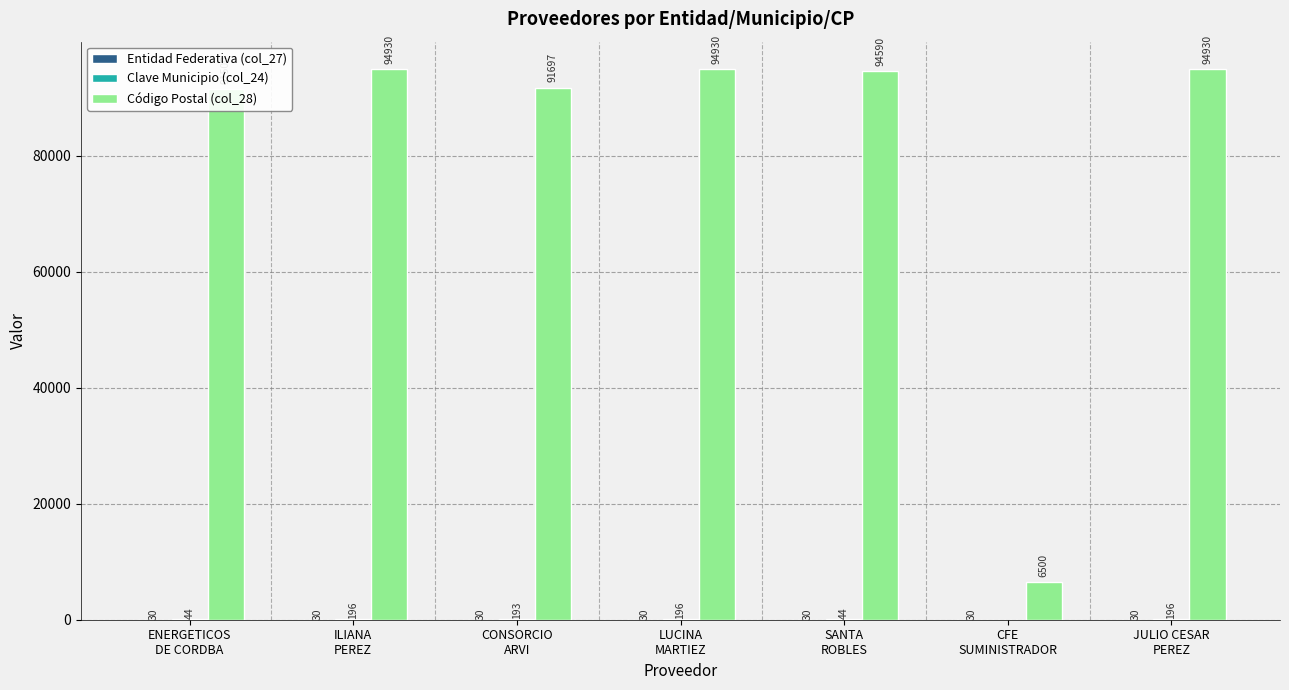

What is the greatest value displayed?

94930